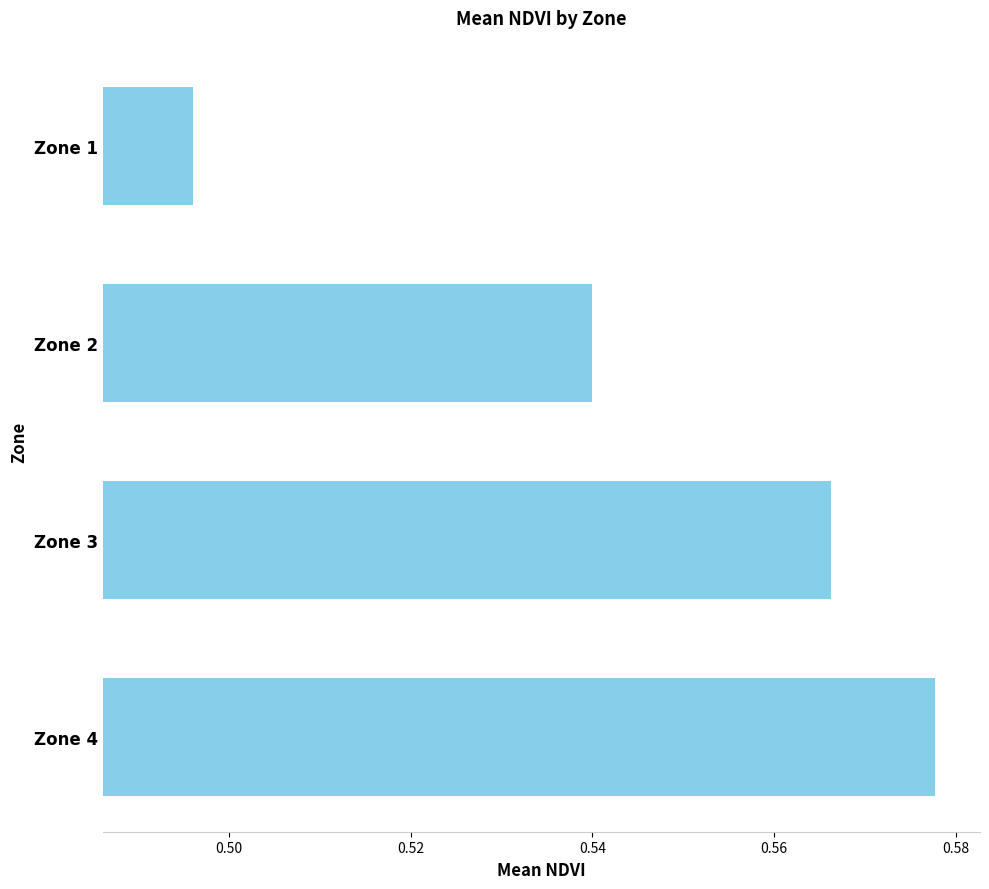

What is the sum of all values?

2.2